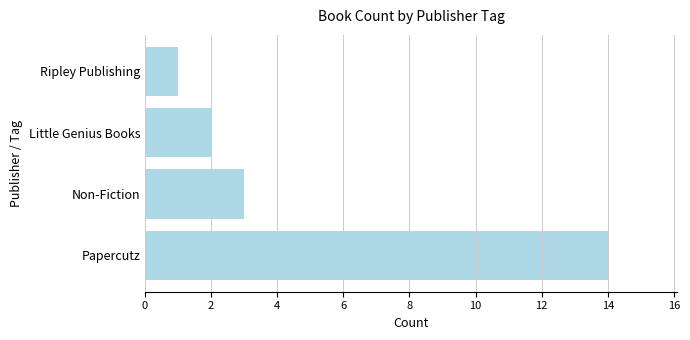

What is the average value?

5